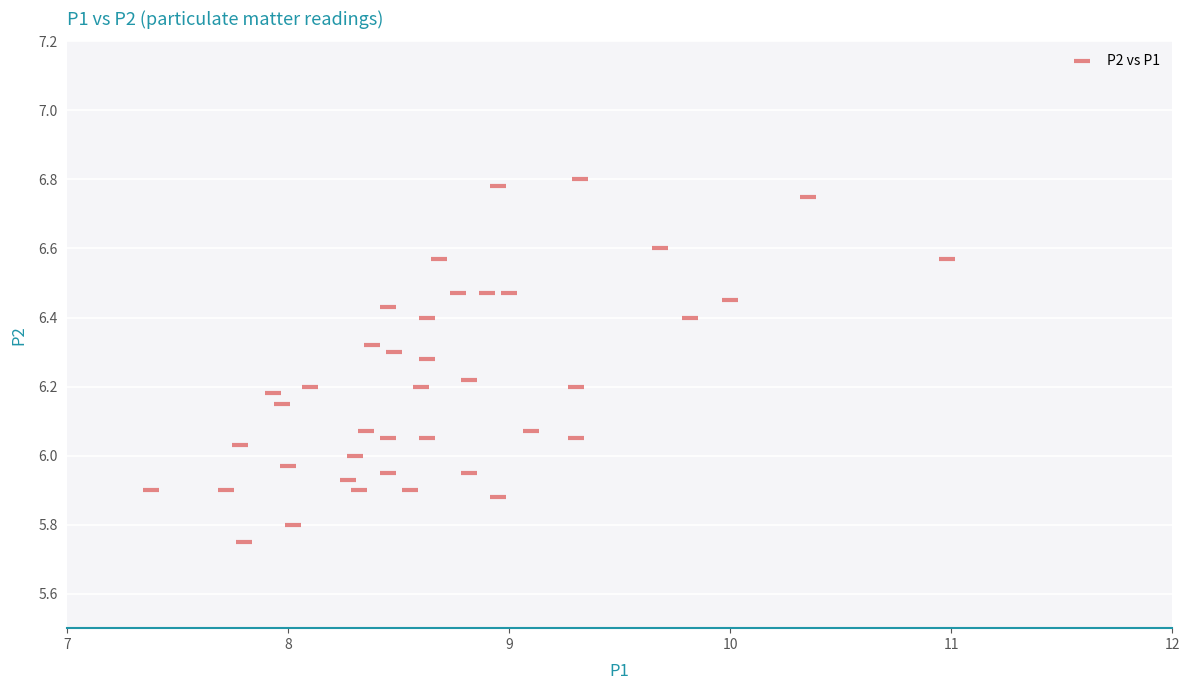

What is the range of X values (max minus min)?

3.6